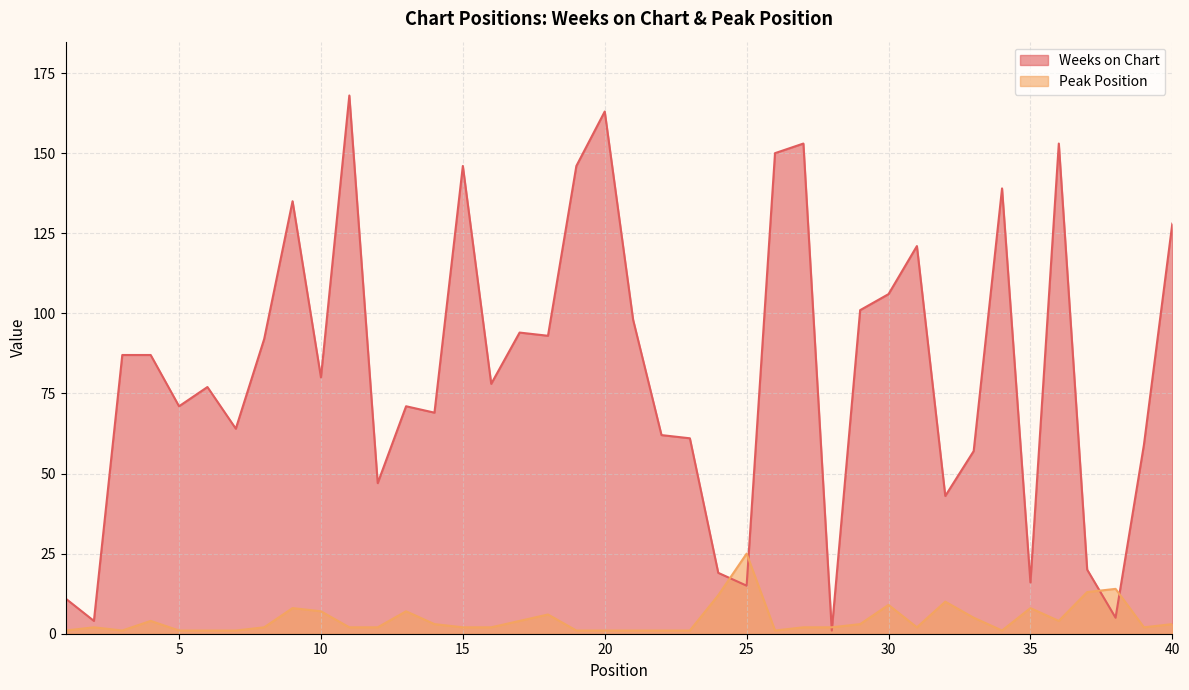

How many interior local valleys does the Weeks on Chart series have?

13